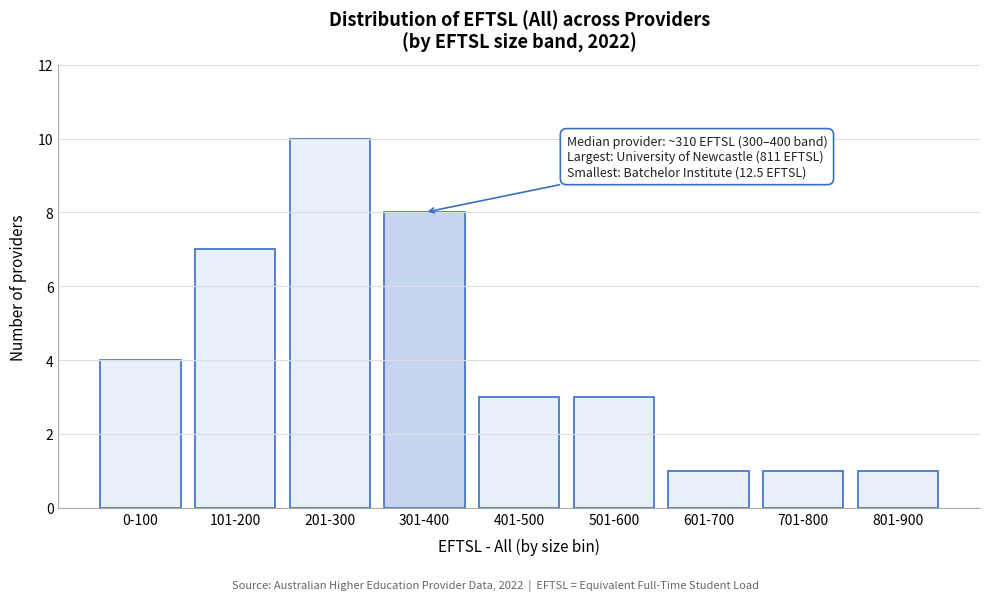

Reading left to right, what are all the values shown in this chart?

4	7	10	8	3	3	1	1	1